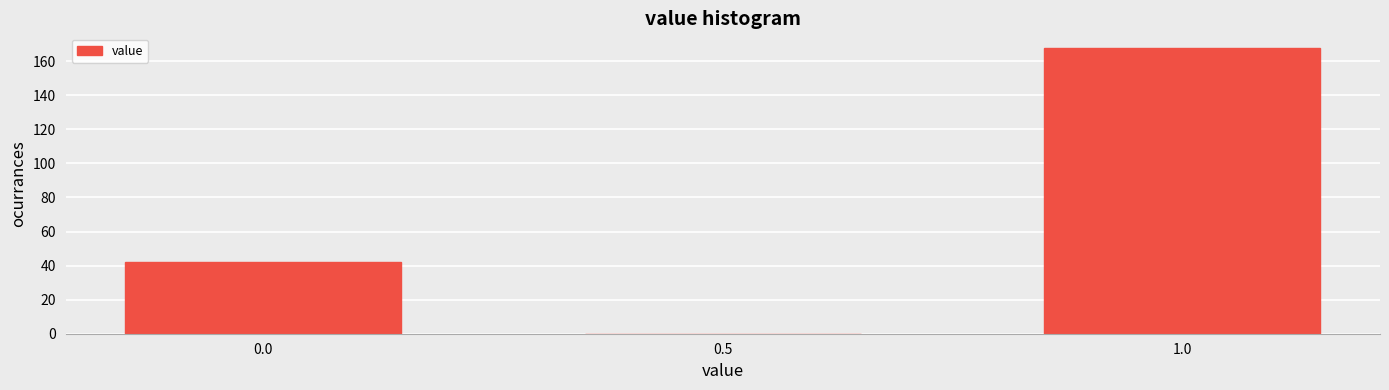

Reading left to right, extract all data points from this chart.

0.0=42	0.5=0	1.0=168